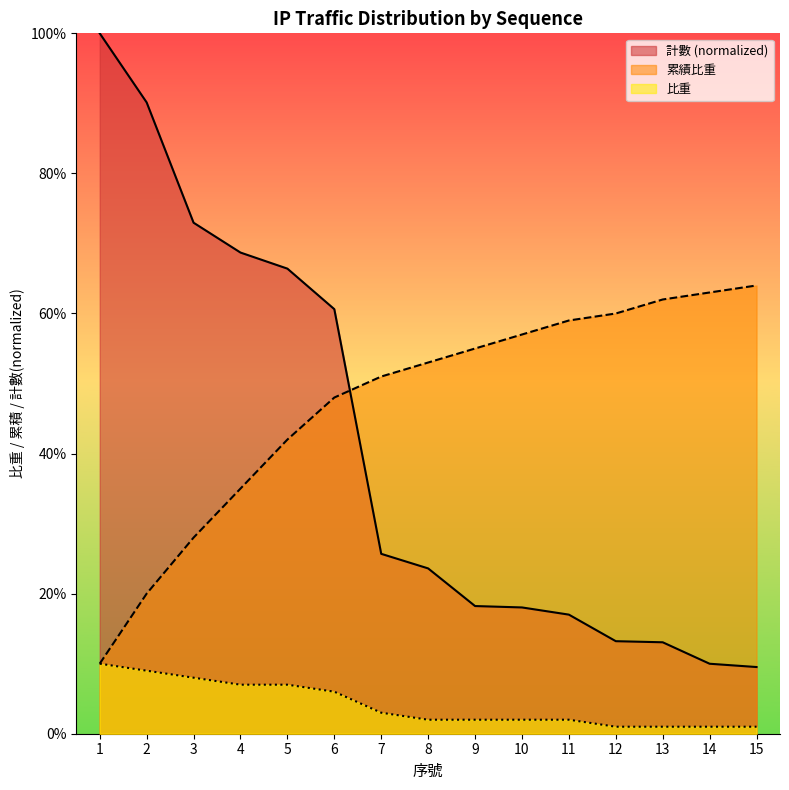

The 計數 series shows 0.1 at 12. True or false?

True